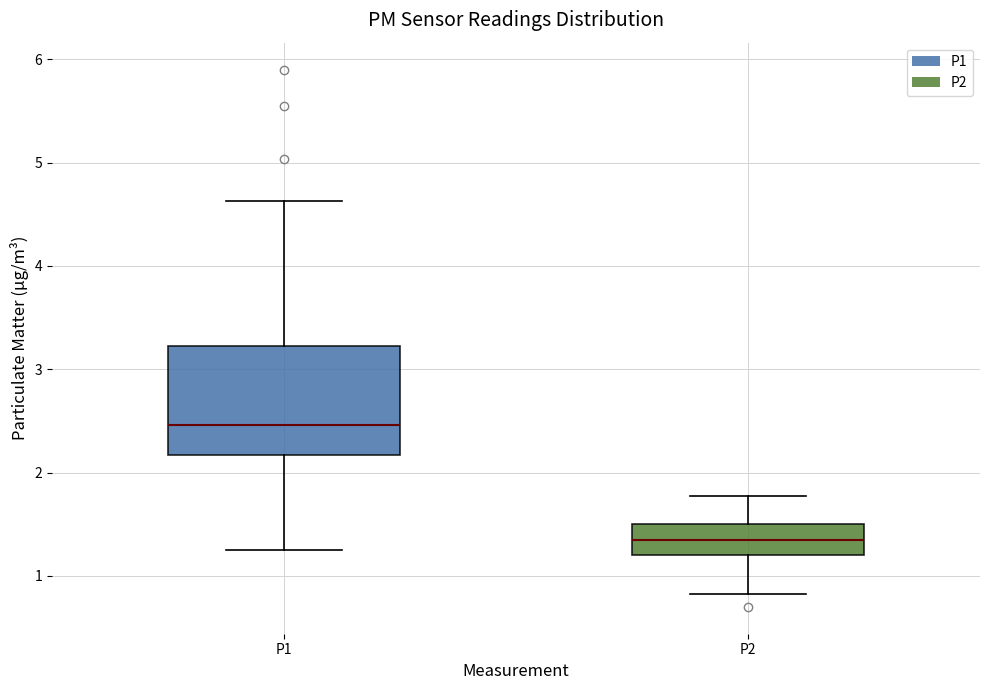

Where does the upper whisker of the box for P2 end on the y-axis? The values are not printed on the chart, so give them approximately, as read against the axis.

1.8